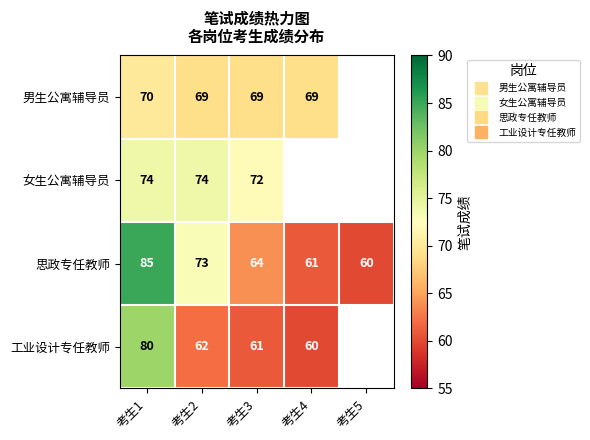

What is the highest value of the 思政专任教师 series?

85.0